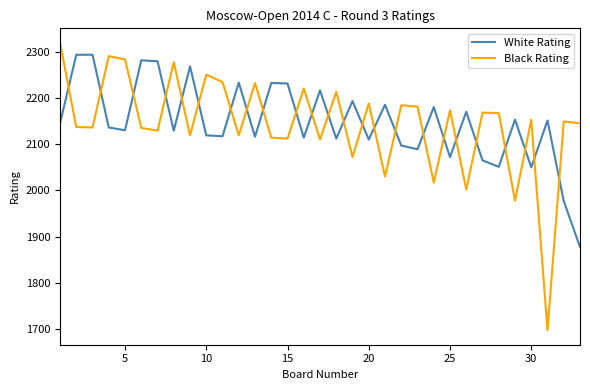

List the series in order of their peak value, highest first.

Black Rating, White Rating